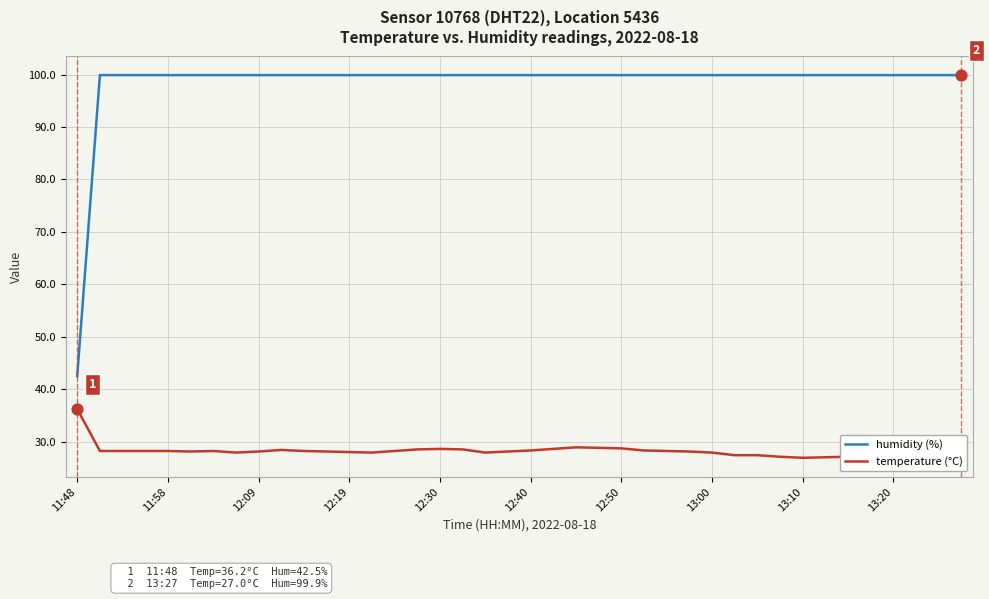

What is the difference between the maximum and minimum values in the humidity (%) series?

57.4